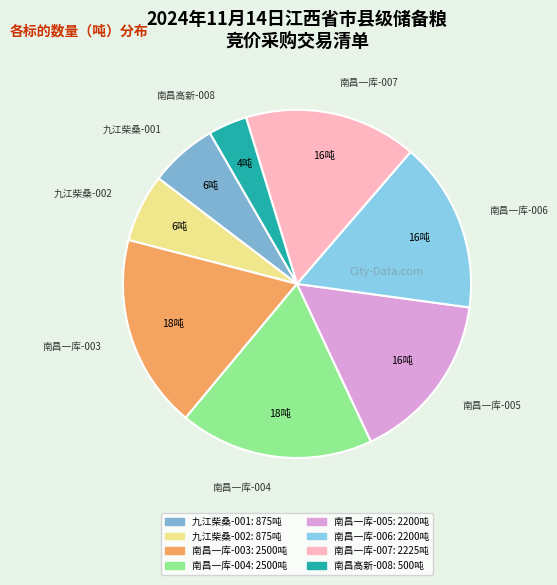

To the nearest percent, what is the difference between the largest and smallest slice percentages?

14%